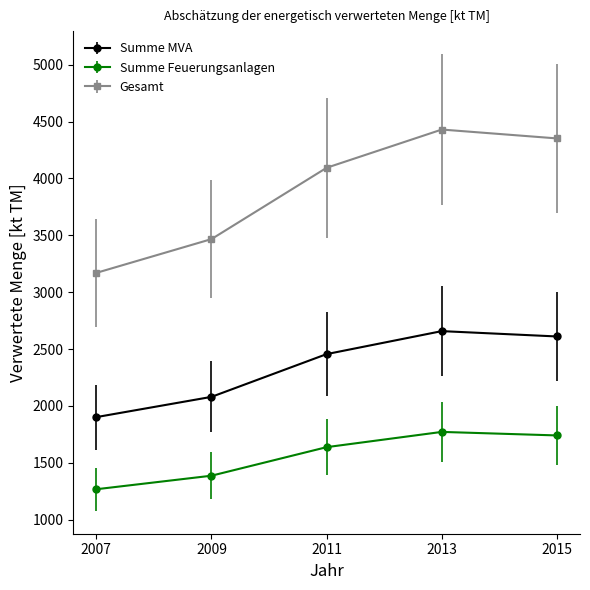

True or false: Gesamt and Summe MVA intersect in this chart.

False